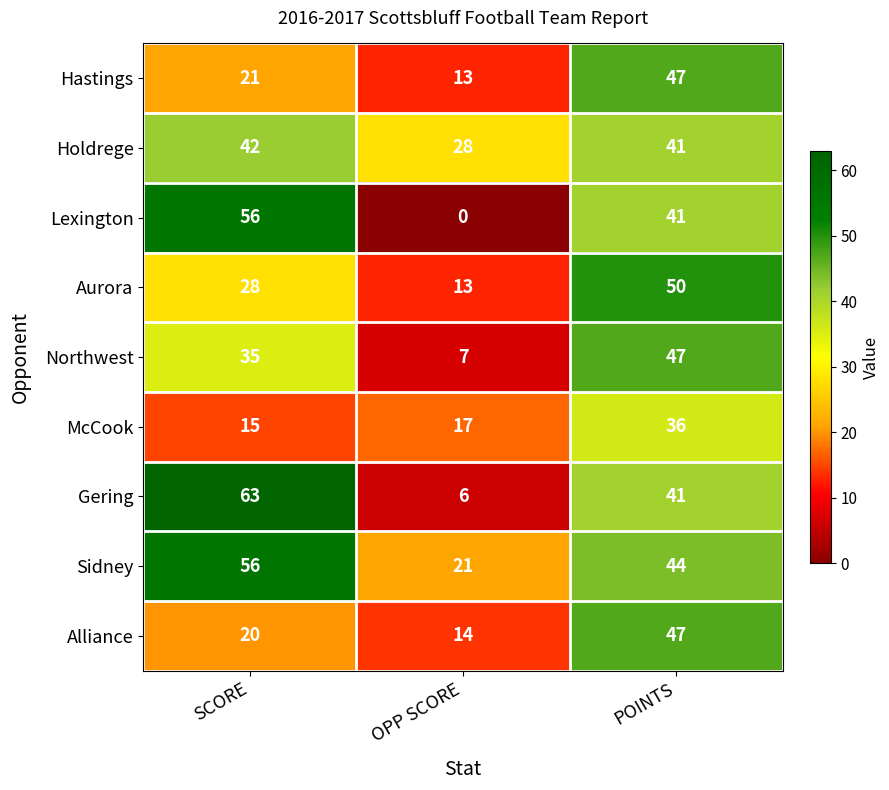

At which category is the sum across all series the highest?

POINTS